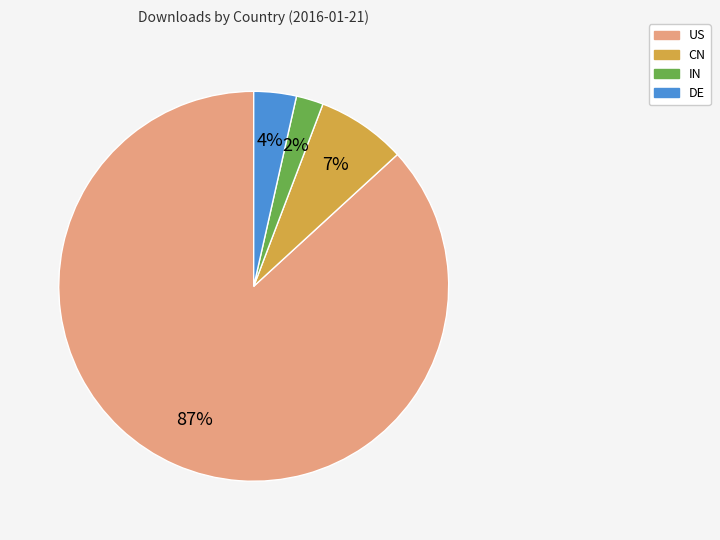

Is it true that DE is 4% of the pie?

True